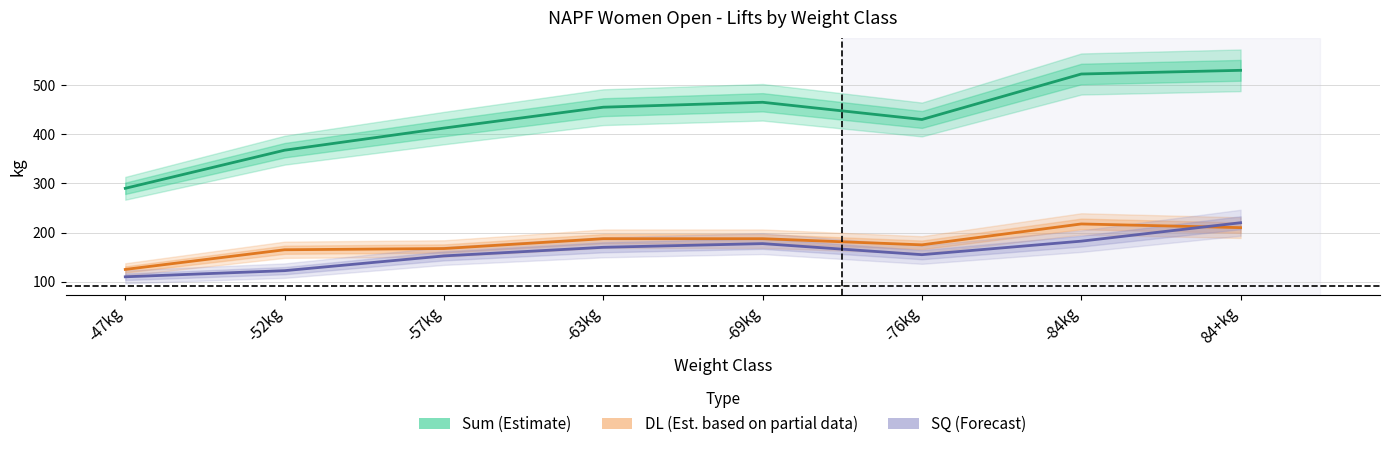

Which series changed the most between -47kg and -57kg?

Sum (Estimate)